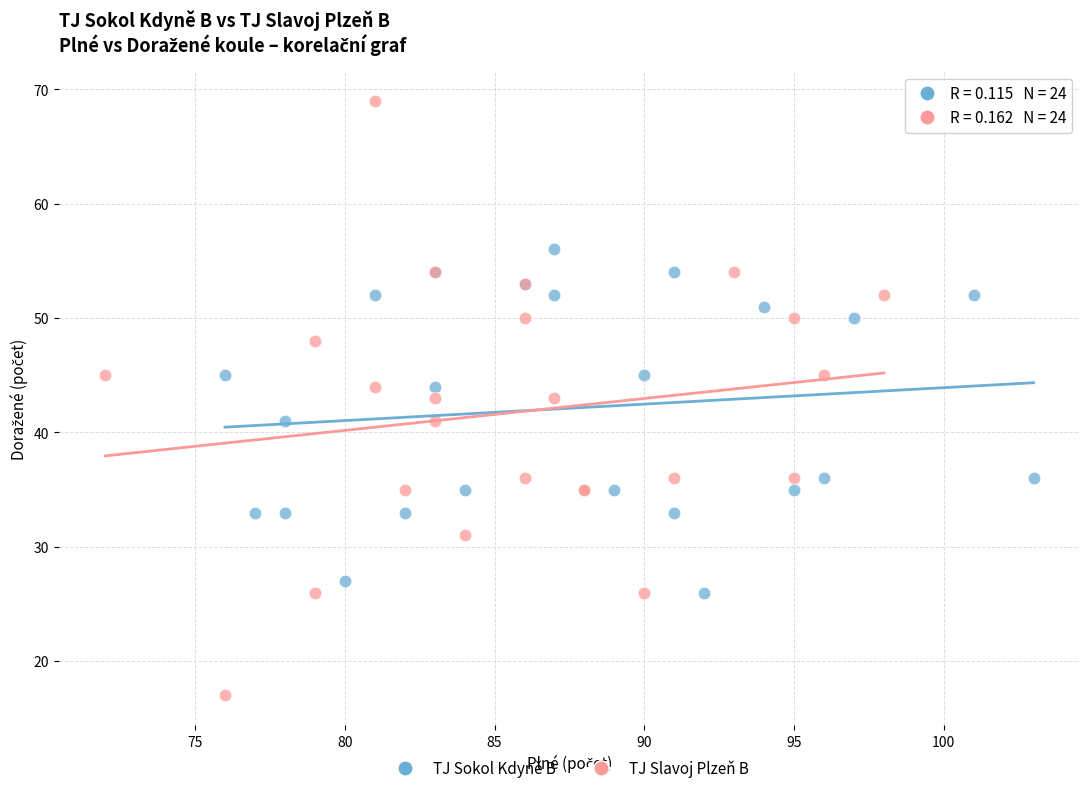

Which series has the widest spread of Y values?

TJ Slavoj Plzeň B